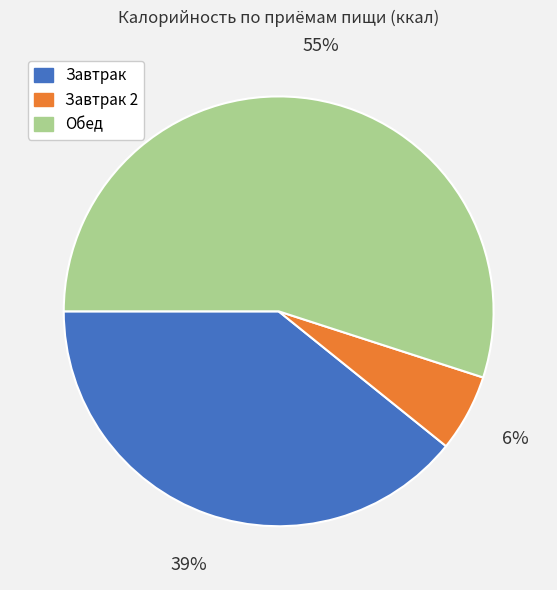

To the nearest percent, what percentage of the pie is Завтрак 2?

6%